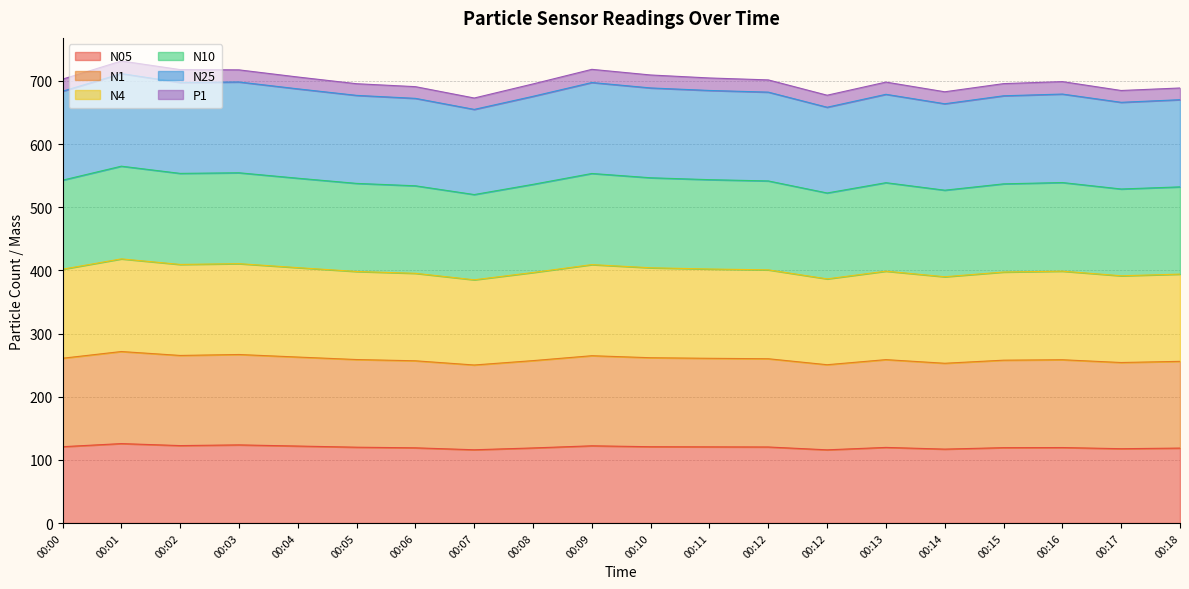

What is the value of the N05 point at the 8th from the left?

116.0